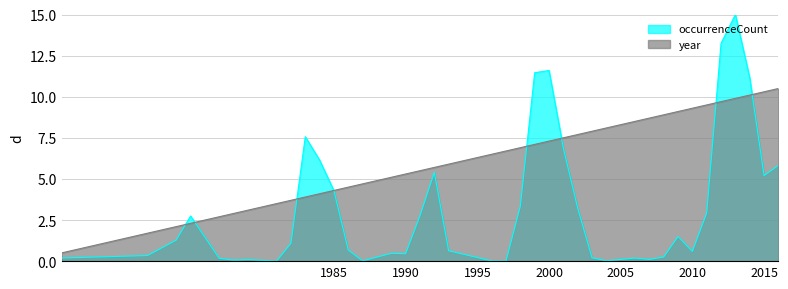

Reading right to left, what are all the values shown in this chart?

occurrenceCount: 2016=5.8	2015=5.2	2014=11.1	2013=15.0	2012=13.2	2011=2.9	2010=0.6	2009=1.5	2008=0.3	2007=0.1	2006=0.2	2004=0.0	2003=0.2	2002=3.2	2001=6.9	2000=11.6	1999=11.5	1998=3.3	1997=0.0	1996=0.0	1993=0.6	1992=5.4	1991=2.8	1990=0.5	1989=0.5	1987=0.0	1986=0.7	1985=4.3	1984=6.1	1983=7.6	1982=1.1	1981=0.0	1979=0.1	1978=0.1	1977=0.2	1975=2.7	1974=1.3	1972=0.3	1966=0.2
year_scaled: 2016=10.5	2015=10.3	2014=10.1	2013=9.9	2012=9.7	2011=9.5	2010=9.3	2009=9.1	2008=8.9	2007=8.7	2006=8.5	2004=8.1	2003=7.9	2002=7.7	2001=7.5	2000=7.3	1999=7.1	1998=6.9	1997=6.7	1996=6.5	1993=5.9	1992=5.7	1991=5.5	1990=5.3	1989=5.1	1987=4.7	1986=4.5	1985=4.3	1984=4.1	1983=3.9	1982=3.7	1981=3.5	1979=3.1	1978=2.9	1977=2.7	1975=2.3	1974=2.1	1972=1.7	1966=0.5